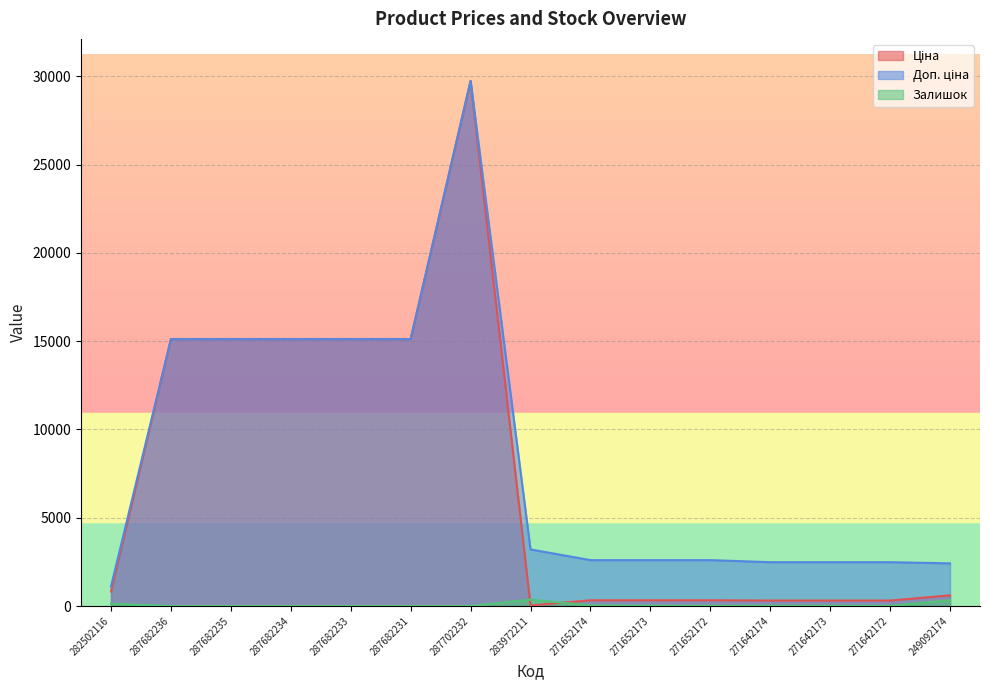

What is the label of the 6th point from the right?

271652173